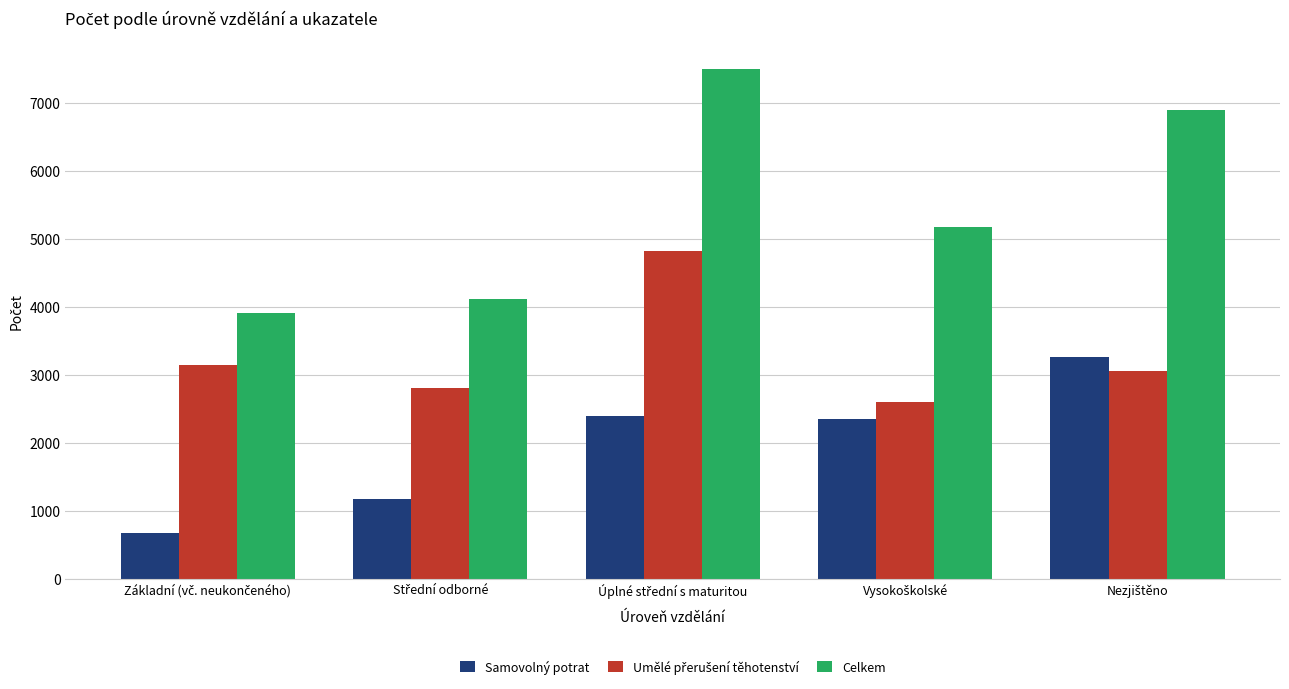

What is the lowest value of the Samovolný potrat series?

678